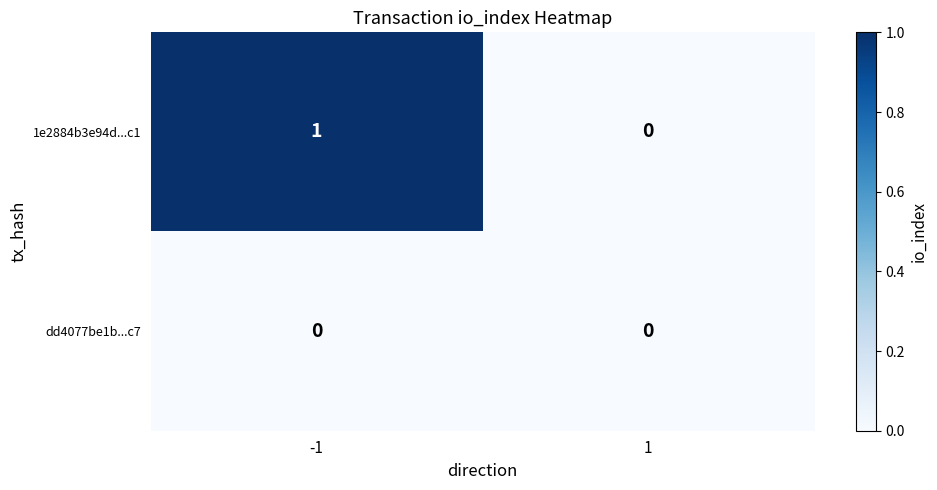

Which series has the largest range (max minus min)?

1e2884b3e94d...c1